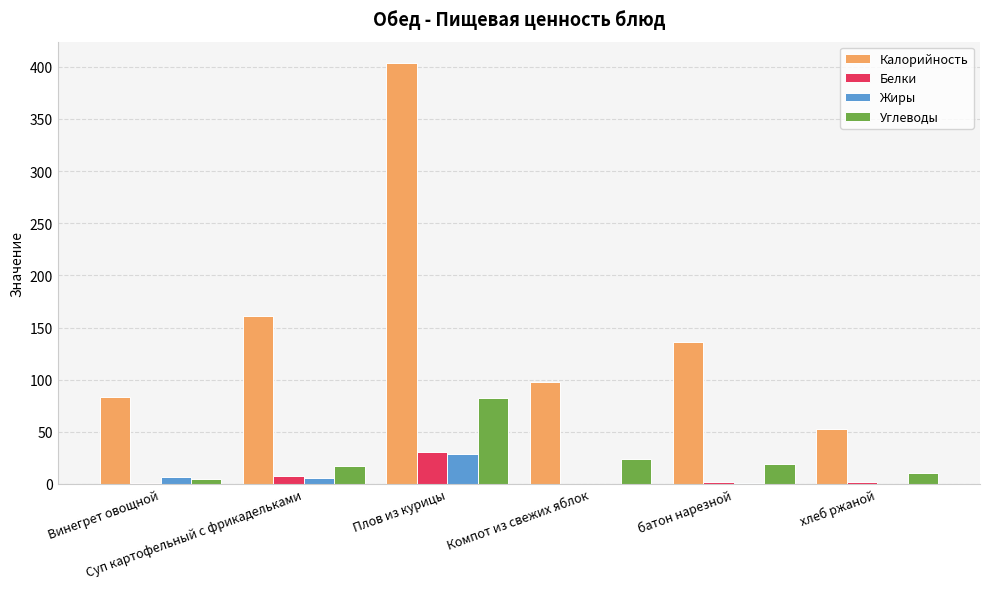

What is the sum of the Углеводы values at Суп картофельный с фрикадельками and Компот из свежих яблок?

40.7